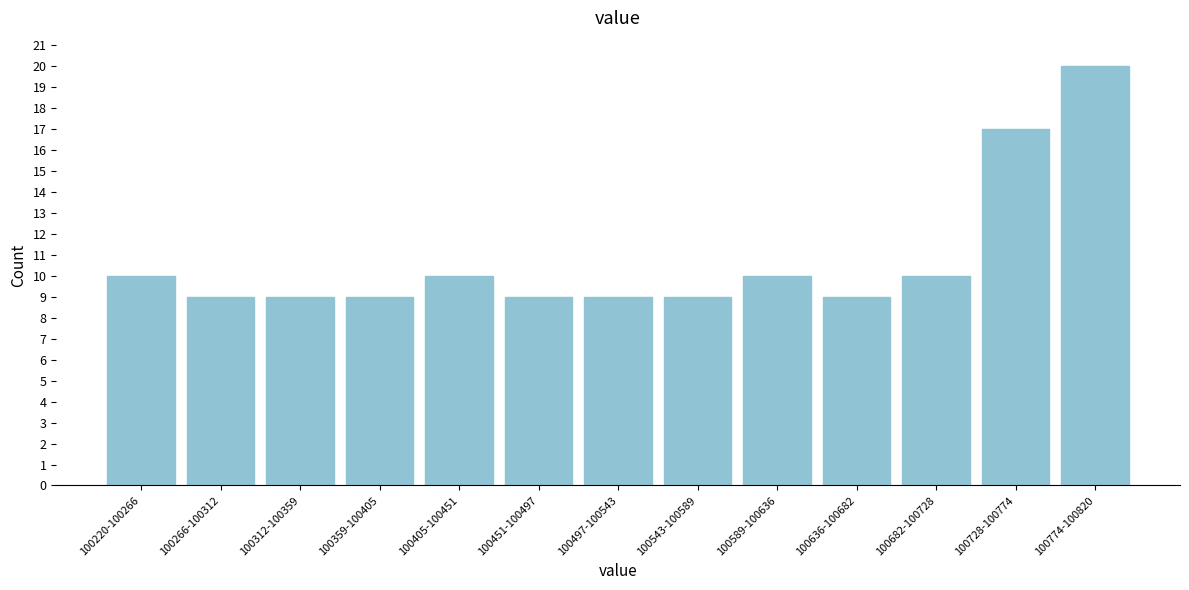

Reading left to right, transcribe all the data shown in this chart.

10	9	9	9	10	9	9	9	10	9	10	17	20